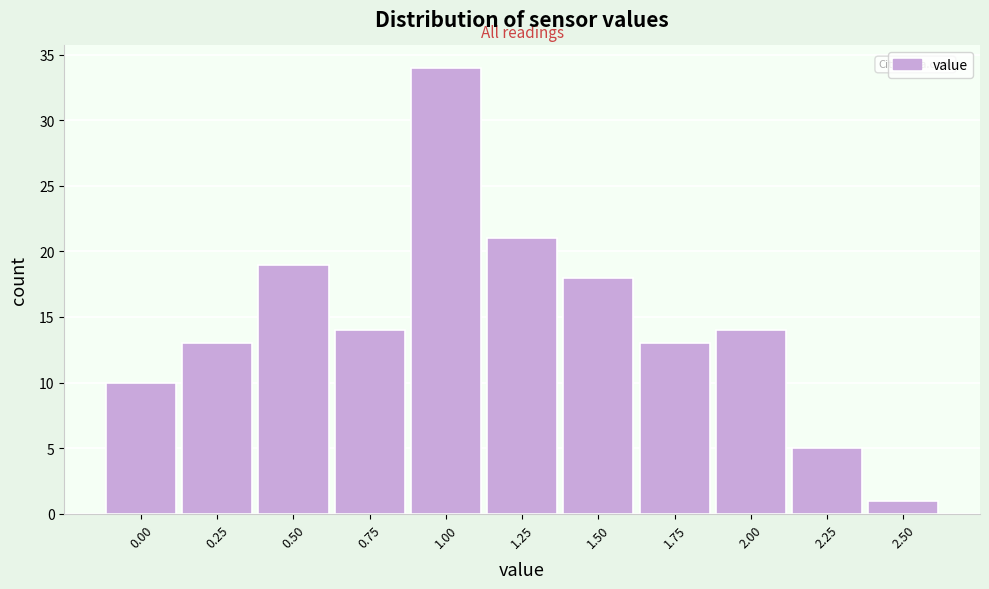

Reading right to left, extract all data points from this chart.

1	5	14	13	18	21	34	14	19	13	10